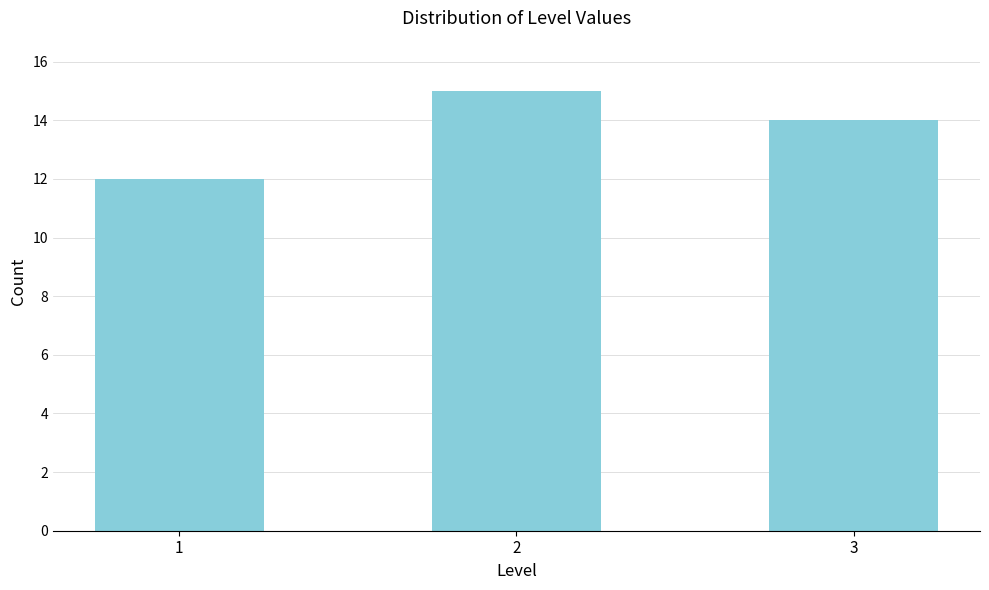

Reading left to right, transcribe all the data shown in this chart.

1=12	2=15	3=14